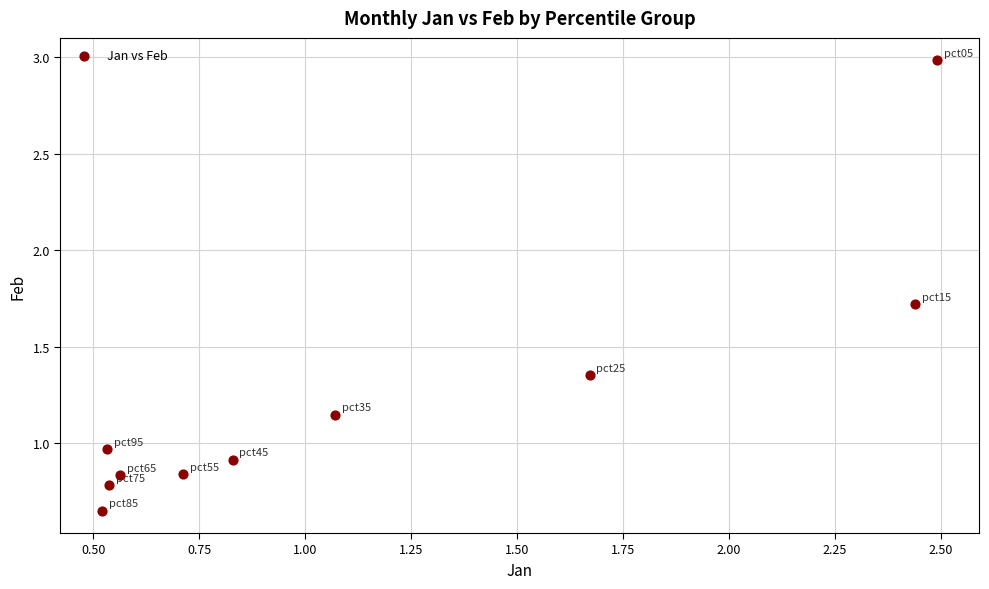

What is the range of X values (max minus min)?

2.0